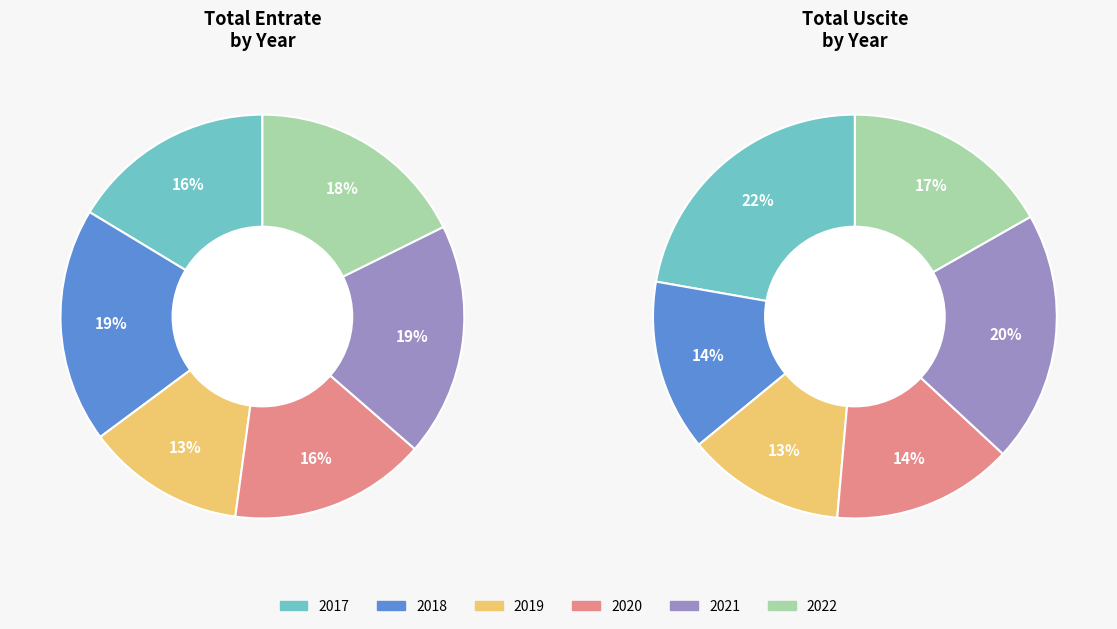

What percentage do 2022 and 2017 together represent?

34.0%